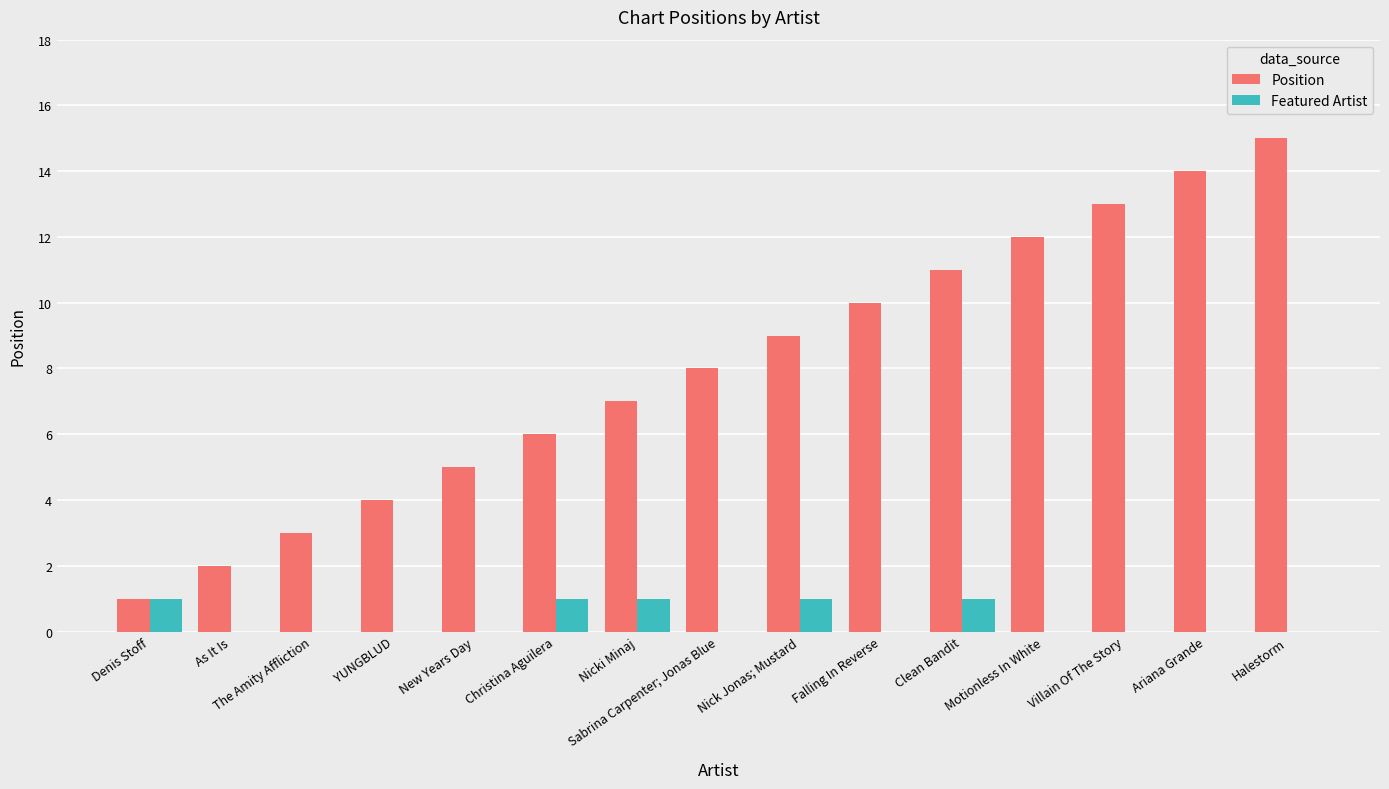

What is the maximum value shown in the chart?

15